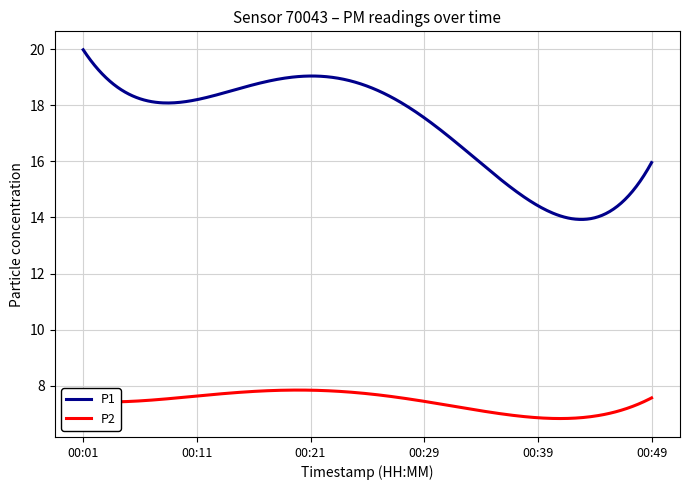

True or false: P2 and P1 cross at least once.

False